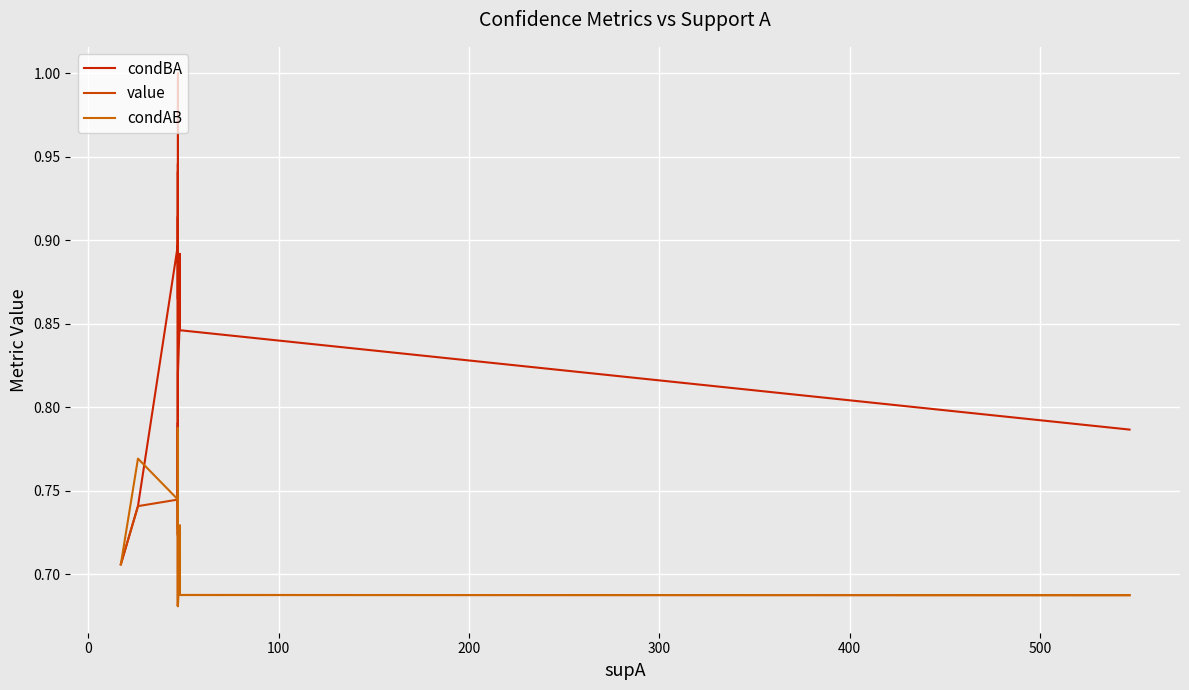

How many condBA values are between 0 and 1?

19